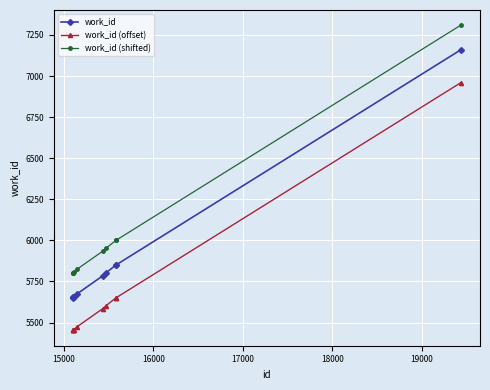

True or false: work_id (offset) and work_id (shifted) intersect in this chart.

False